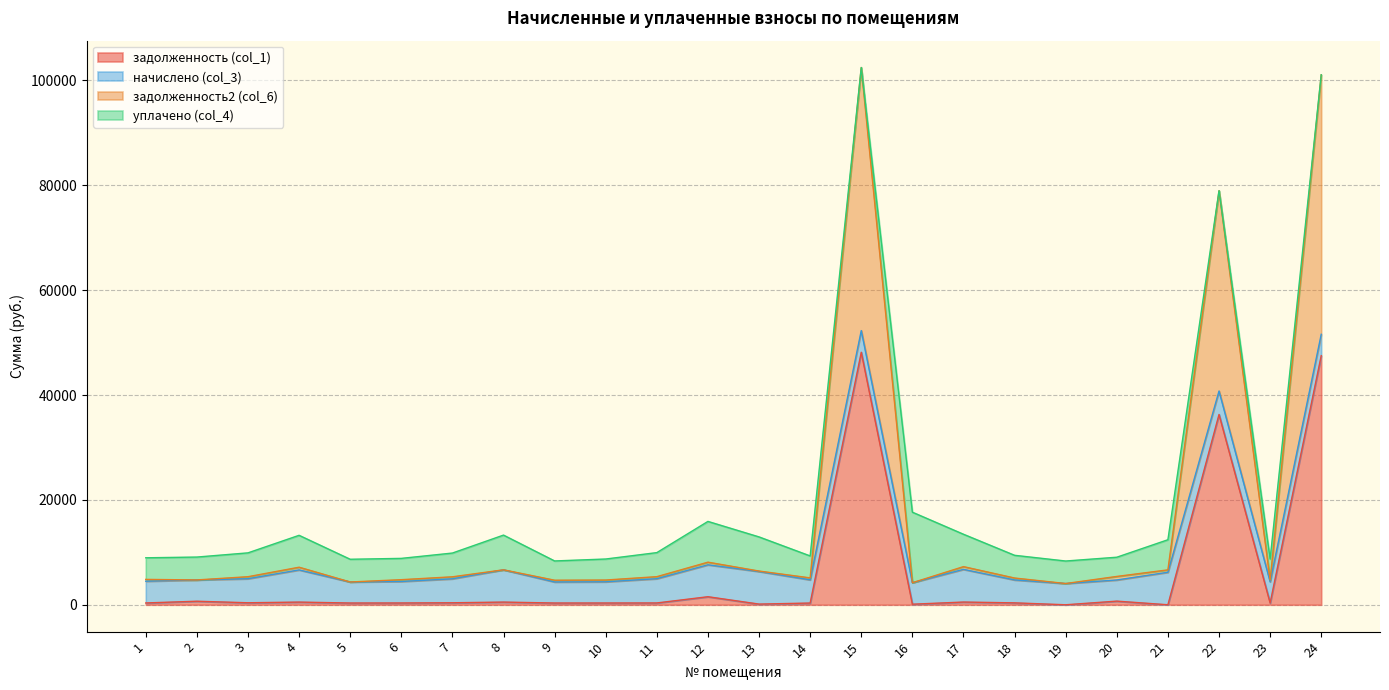

What is the total value across all series at 8?

13288.6